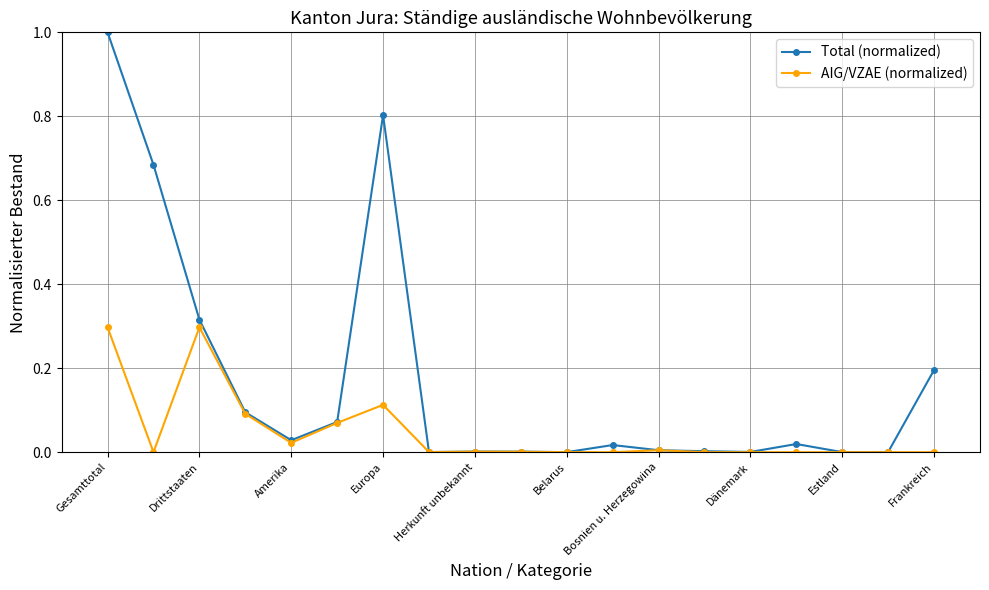

What is the greatest value displayed?

1.0